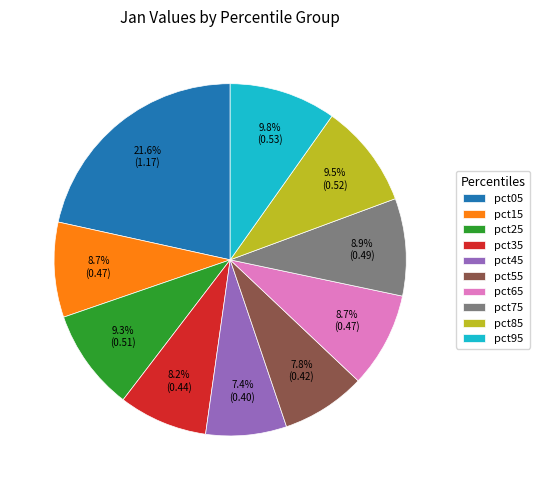

To the nearest percent, what is the combined percentage of pct95 and pct05?

31%